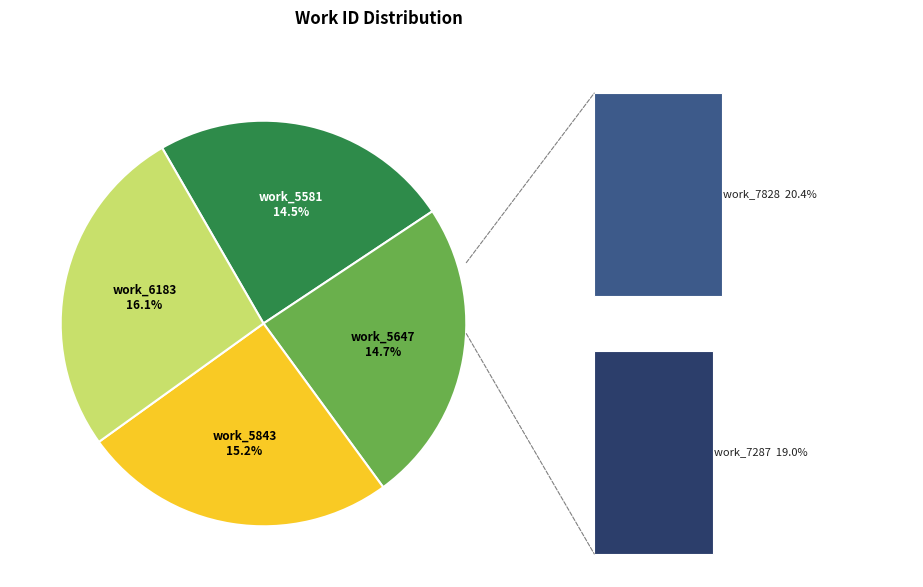

Is it true that work_5647 is 15% of the pie?

True